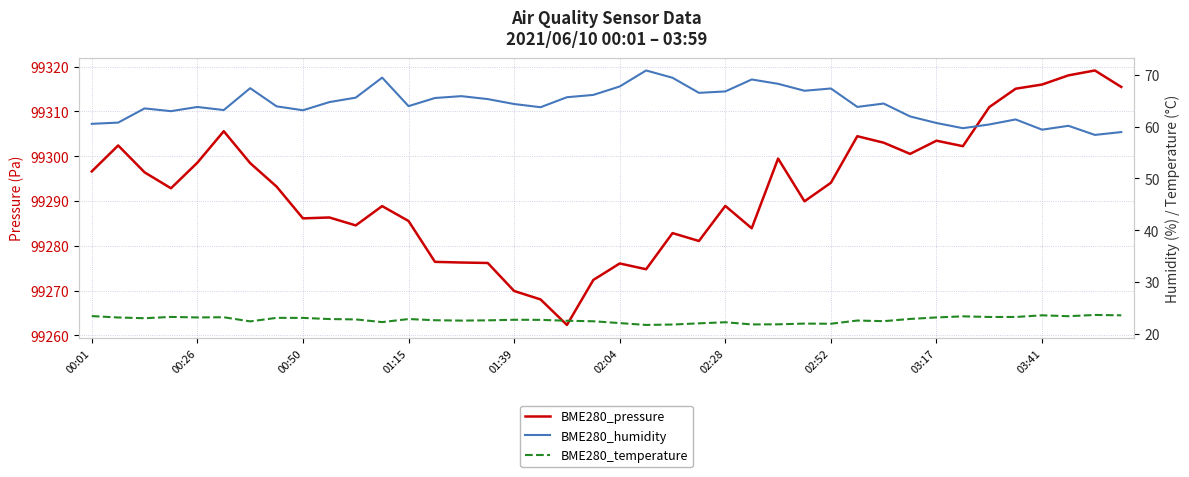

At 25, list the series in order from smallest to largest.

BME280_temperature, BME280_humidity, BME280_pressure